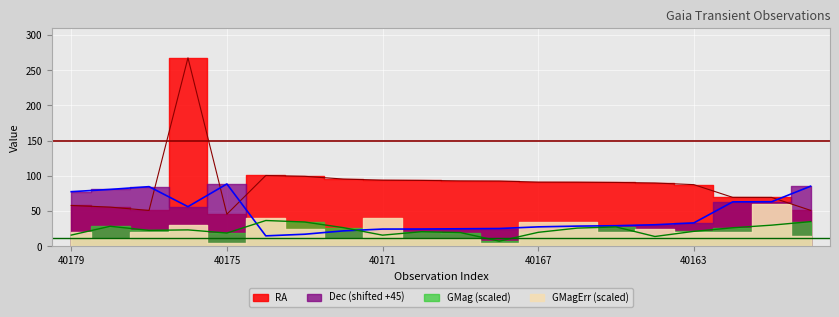

What is the spread (max minus min) of values at GaiaX22-40178?

52.3